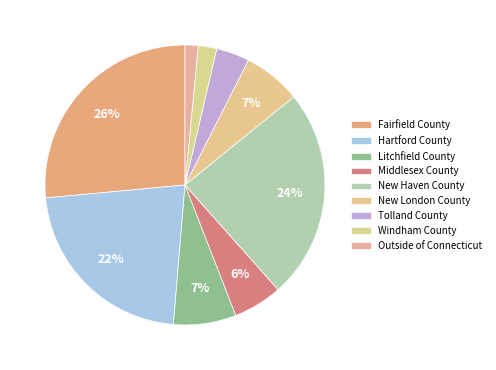

To the nearest percent, what is the combined percentage of Tolland County and Windham County?

6%